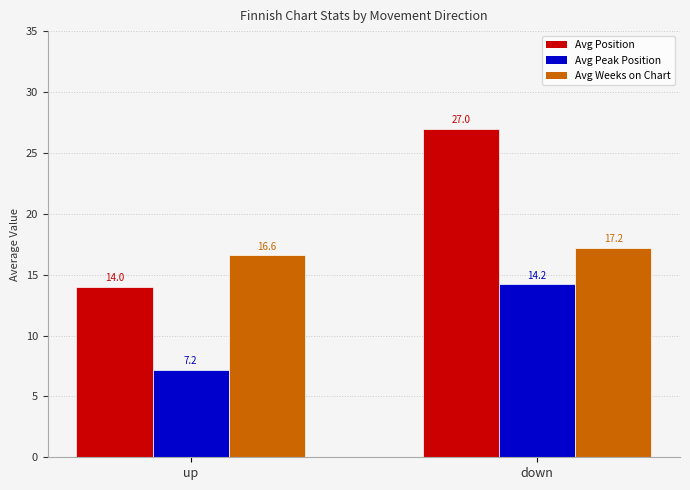

Reading left to right, extract all data points from this chart.

Avg Position: 14.0	27.0
Avg Peak Position: 7.2	14.2
Avg Weeks on Chart: 16.6	17.2